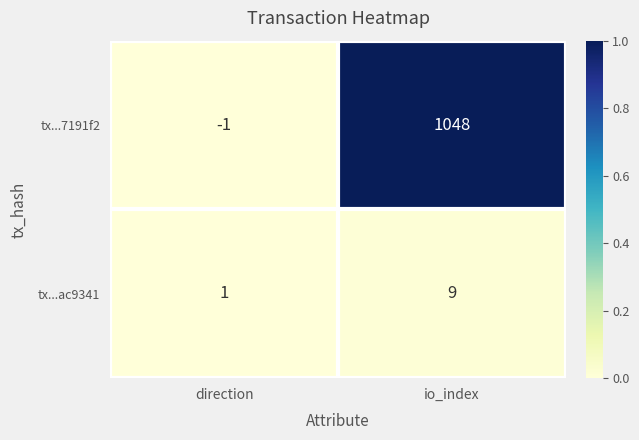

Reading left to right, extract all data points from this chart.

tx...7191f2: -1	1048
tx...ac9341: 1	9